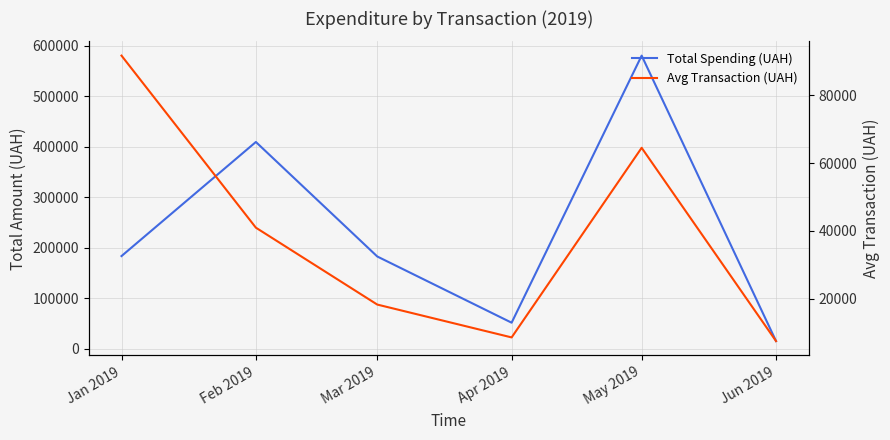

What is the sum of the Total Spending (UAH) values at Mar 2019 and Jun 2019?

197525.3